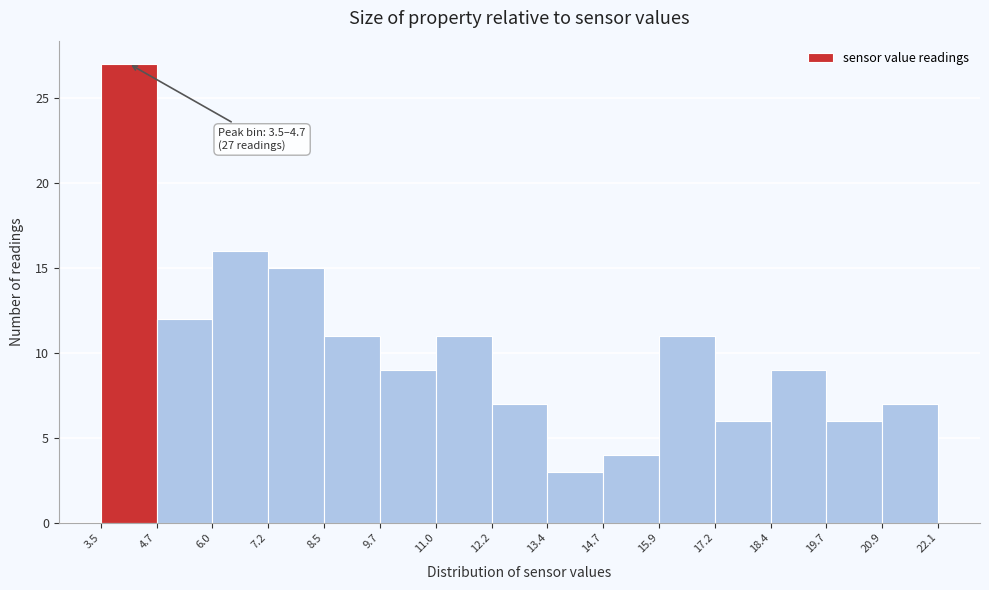

Over which range of the x-axis is the bar tallest?

3.5 to 4.7